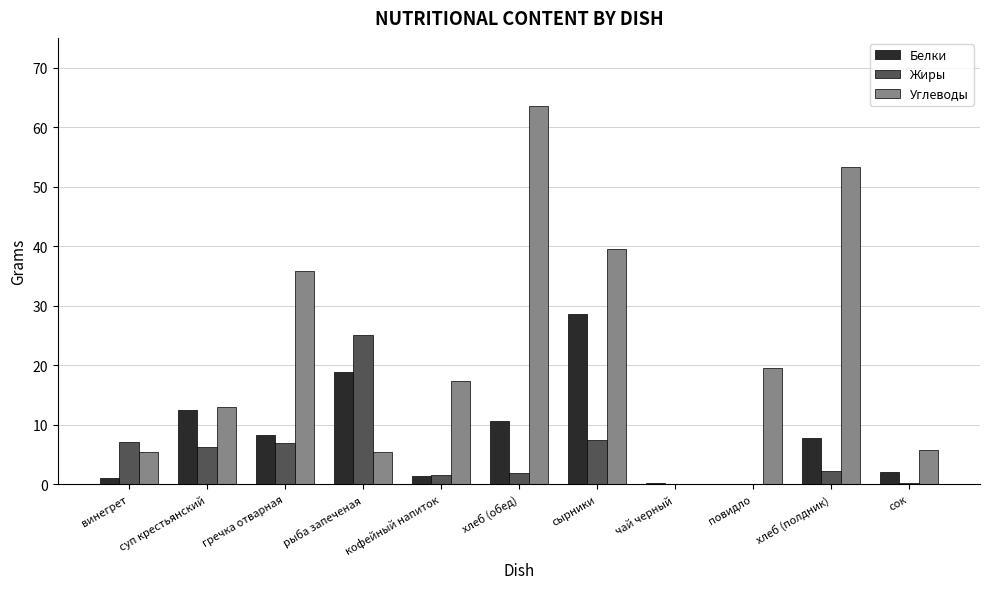

Are the bars horizontal?

No